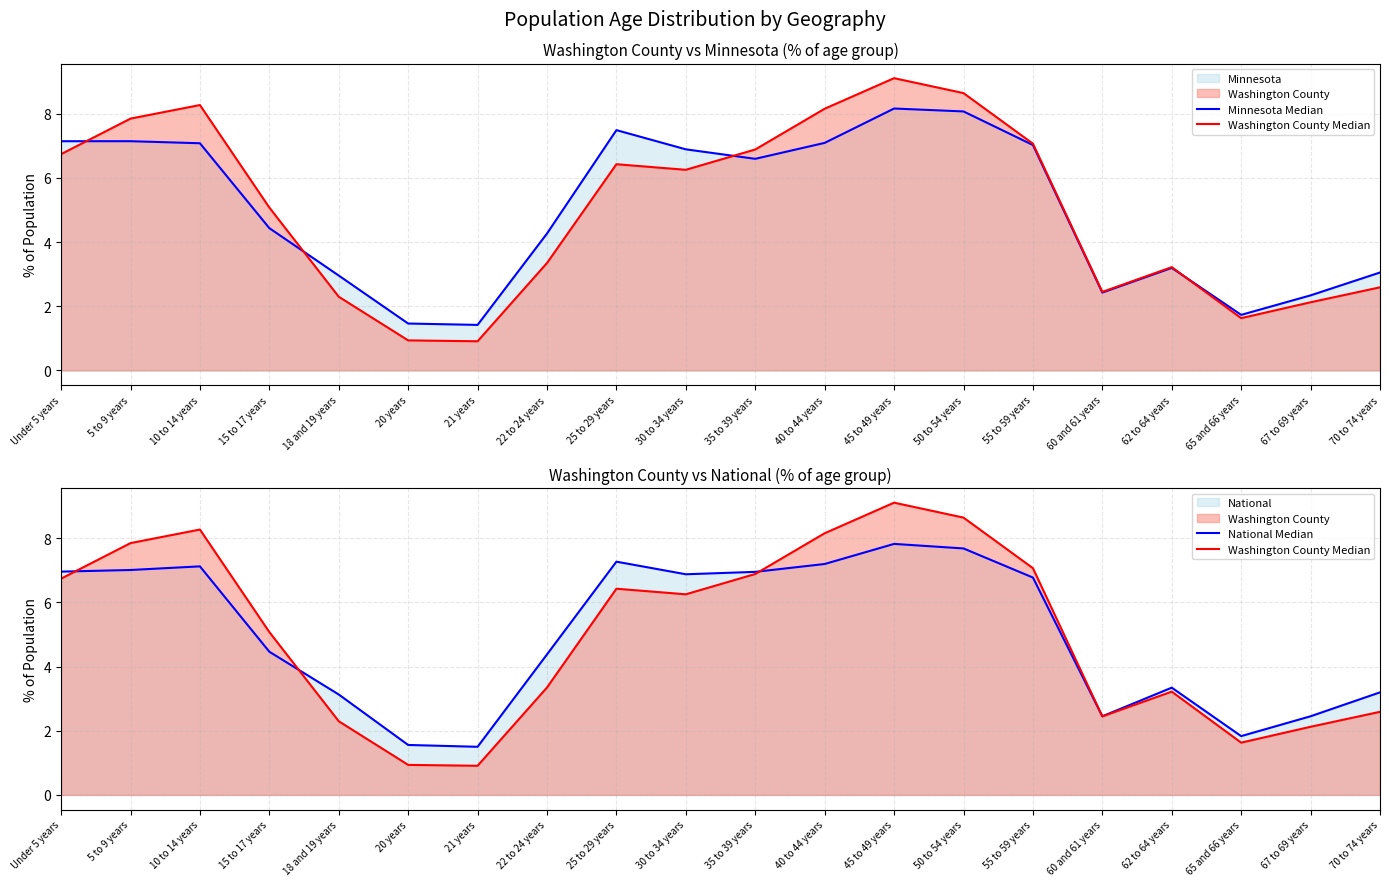

Which has a higher value, 21 years or 62 to 64 years?

62 to 64 years